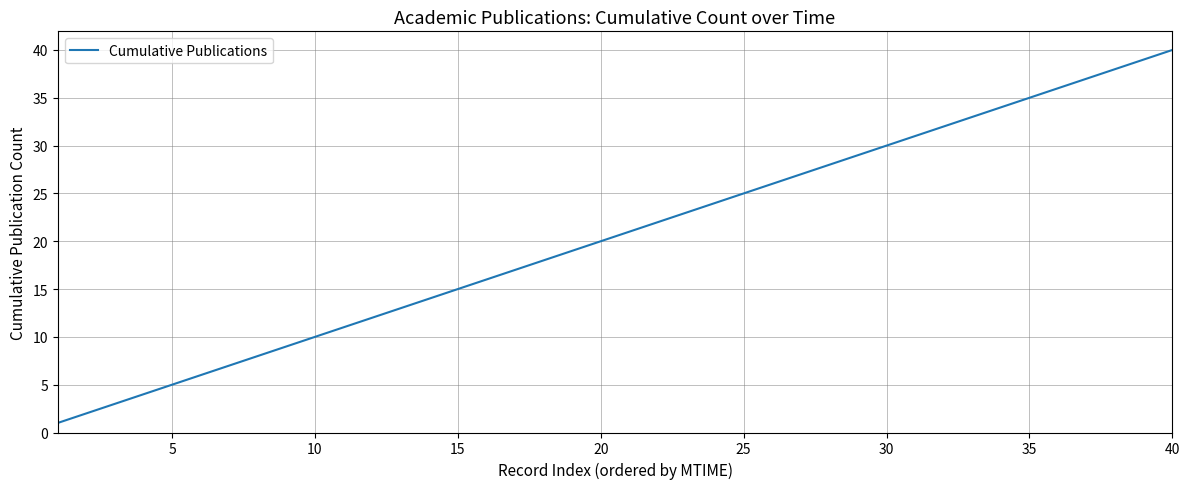

How many values are below 21?

20